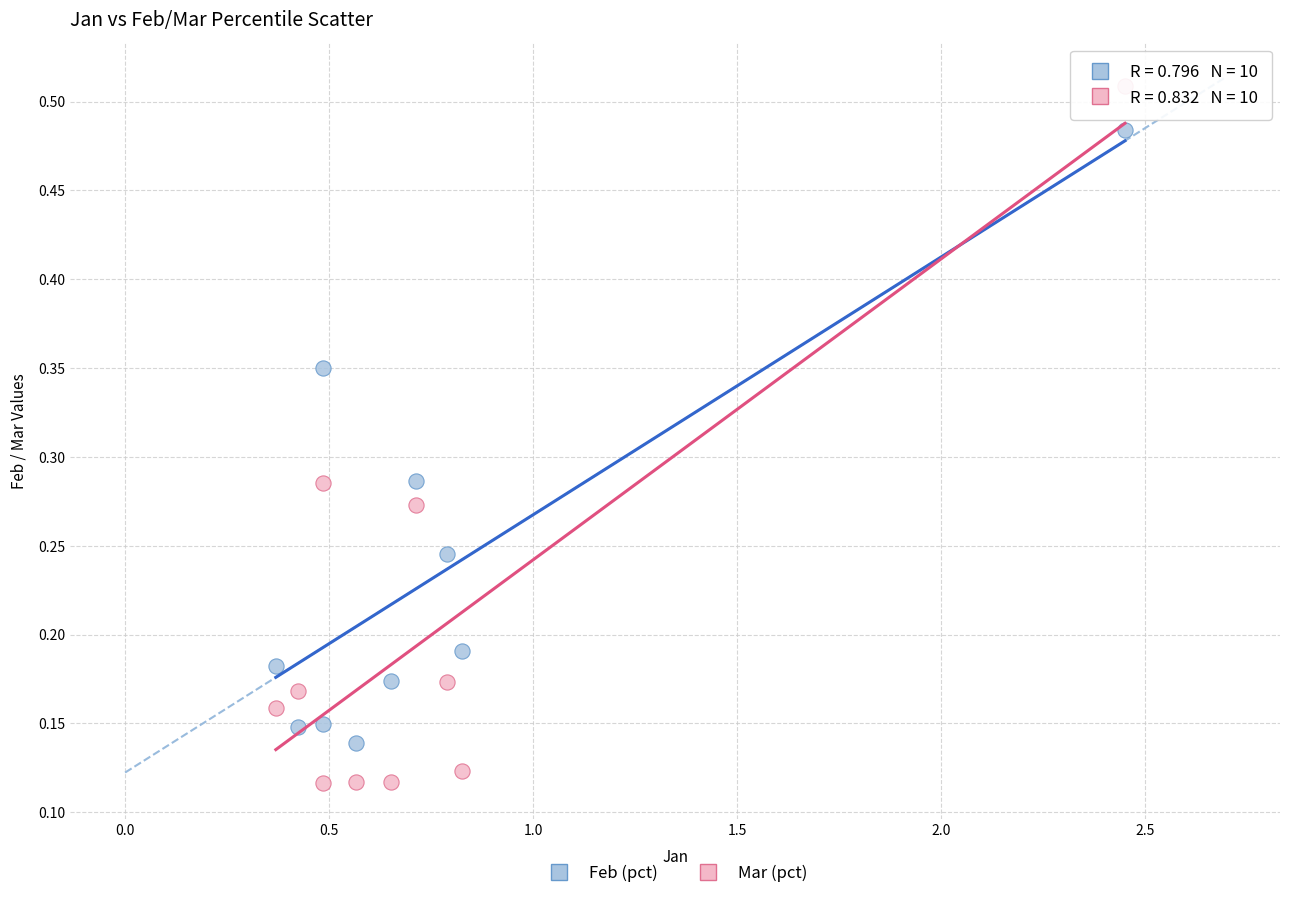

What are all the series names shown in the legend?

Feb (pct), Mar (pct)